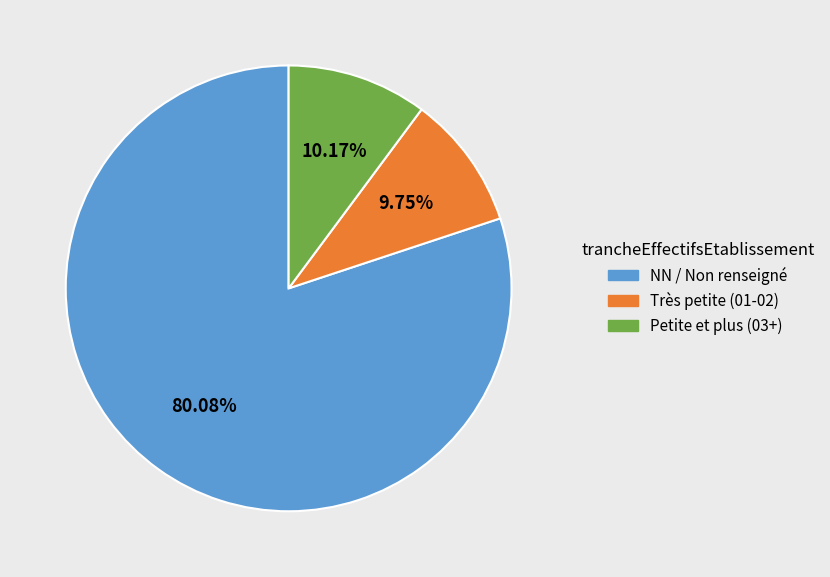

Combined, do Petite et plus (03+) and Très petite (01-02) account for over 50%?

No